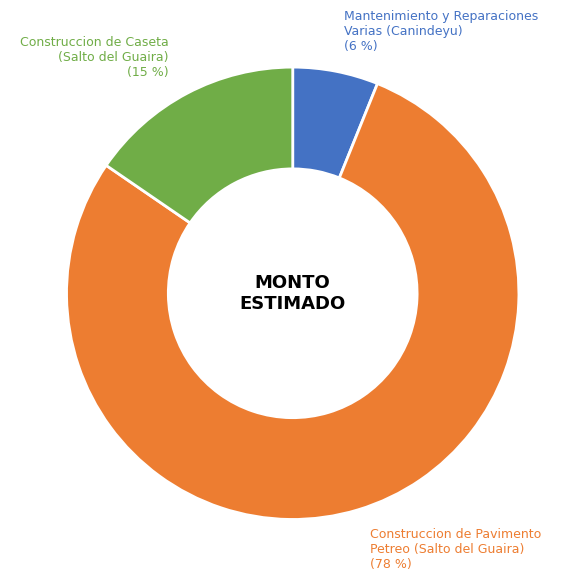

To the nearest percent, what is the combined percentage of Construccion de Pavimento Petreo (Salto del Guaira) and Mantenimiento y Reparaciones Varias (Canindeyu)?

85%